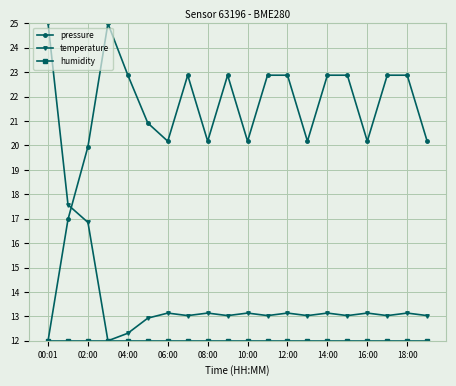

What is the minimum value shown in the chart?

12.0